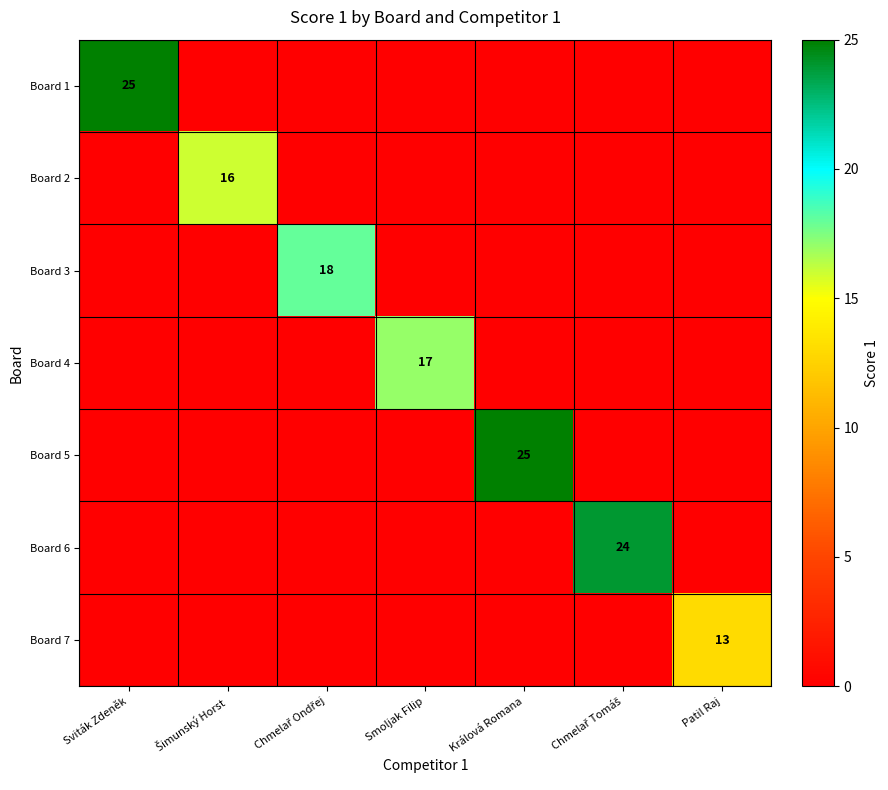

True or false: Board 7 has a value of -6 at Sviták Zdeněk.

False